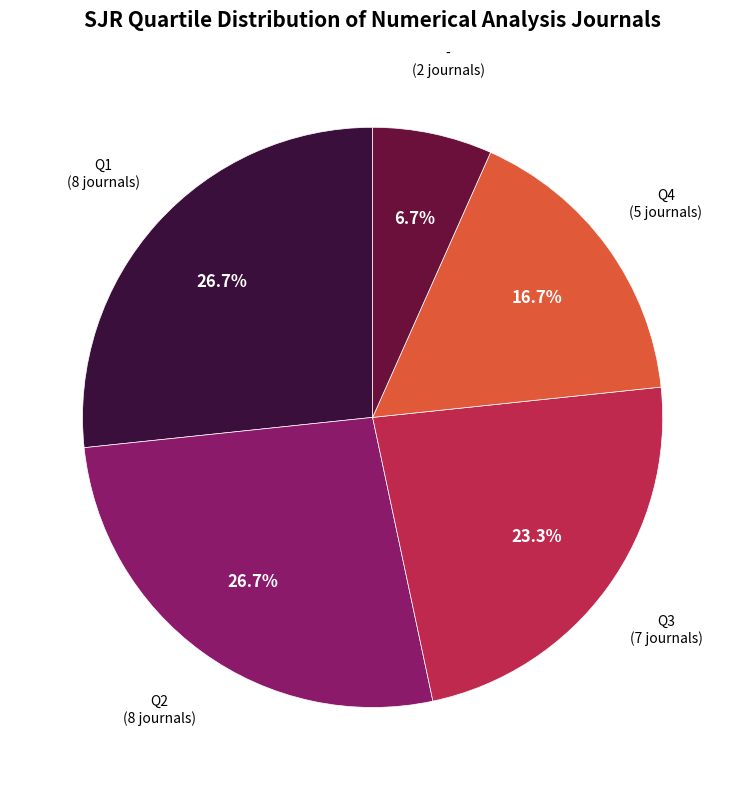

Is there any slice that represents more than half of the pie?

No